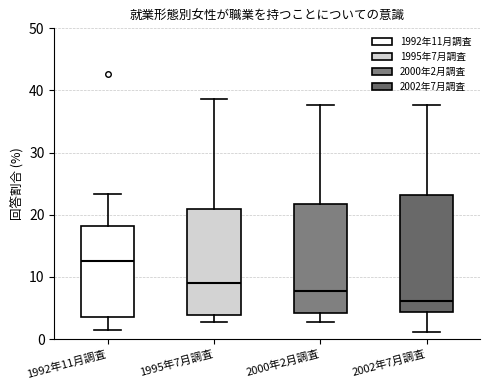

Where is the upper edge of the box for 2000年2月調査 on the y-axis? The values are not printed on the chart, so give them approximately, as read against the axis.

22